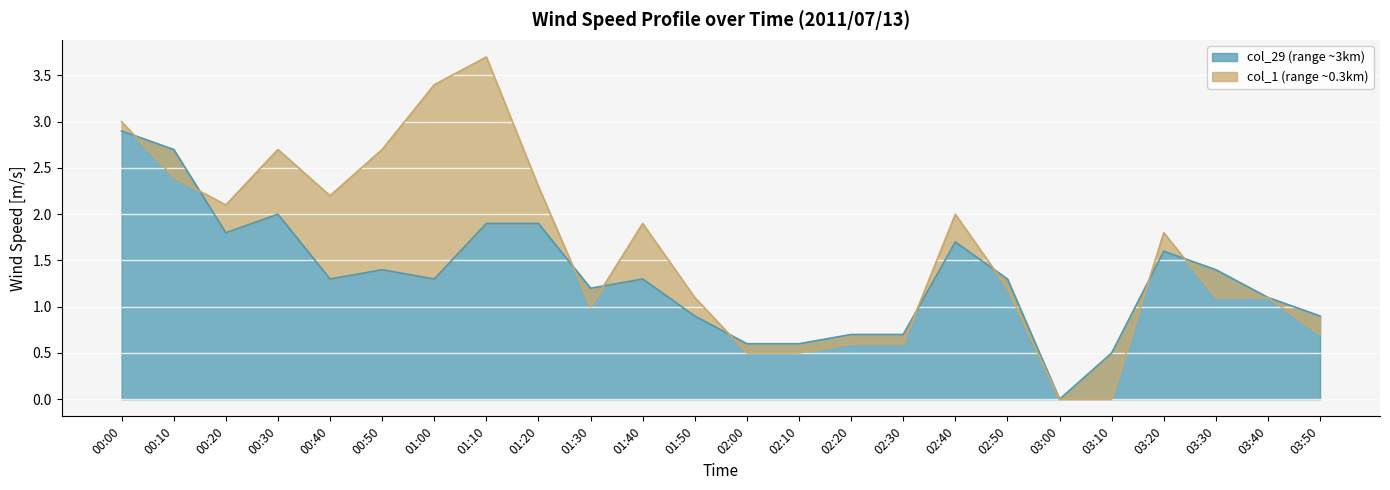

At which label does col_29 (range ~3km) reach its minimum?

03:00